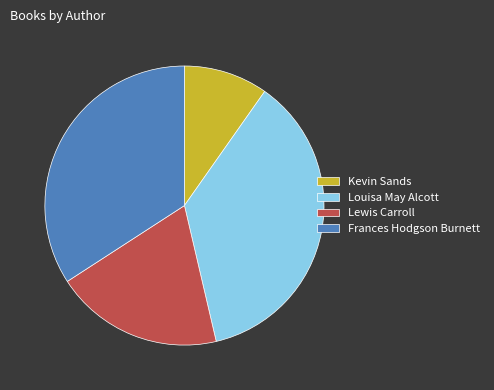

True or false: Louisa May Alcott accounts for 42% of the total.

False